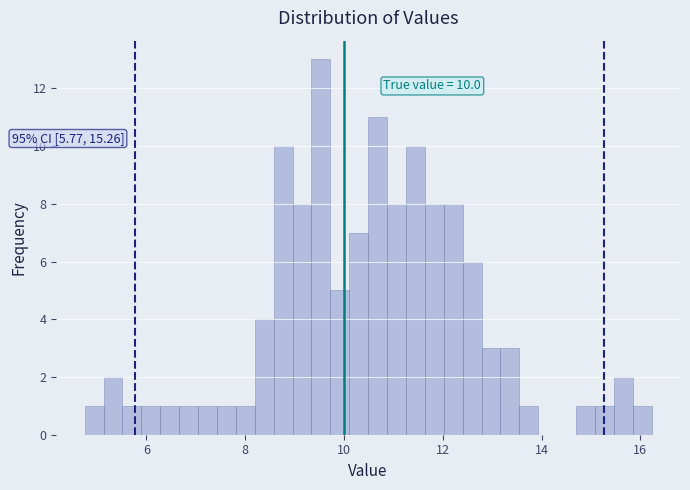

Around what value on the x-axis is the tallest bar? Give the approximate position of its centre, as read against the axis.

9.6